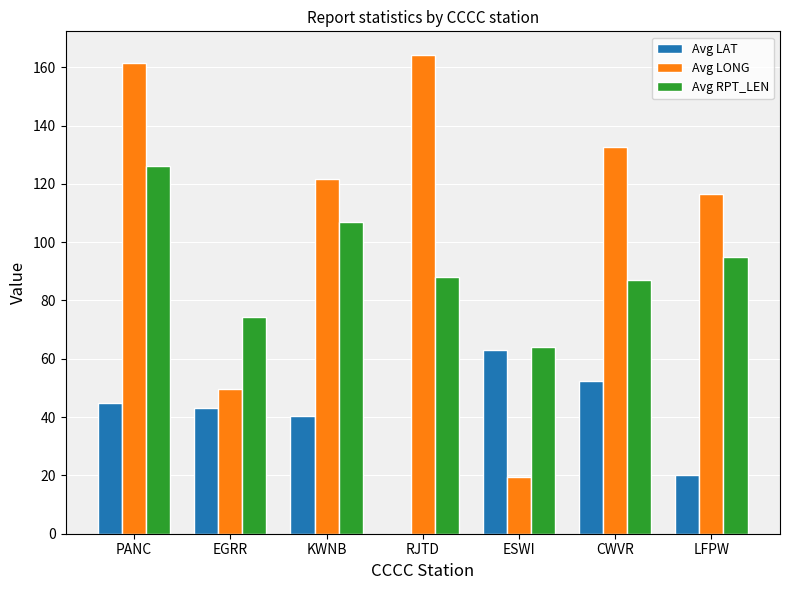

What is the greatest value displayed?

164.1